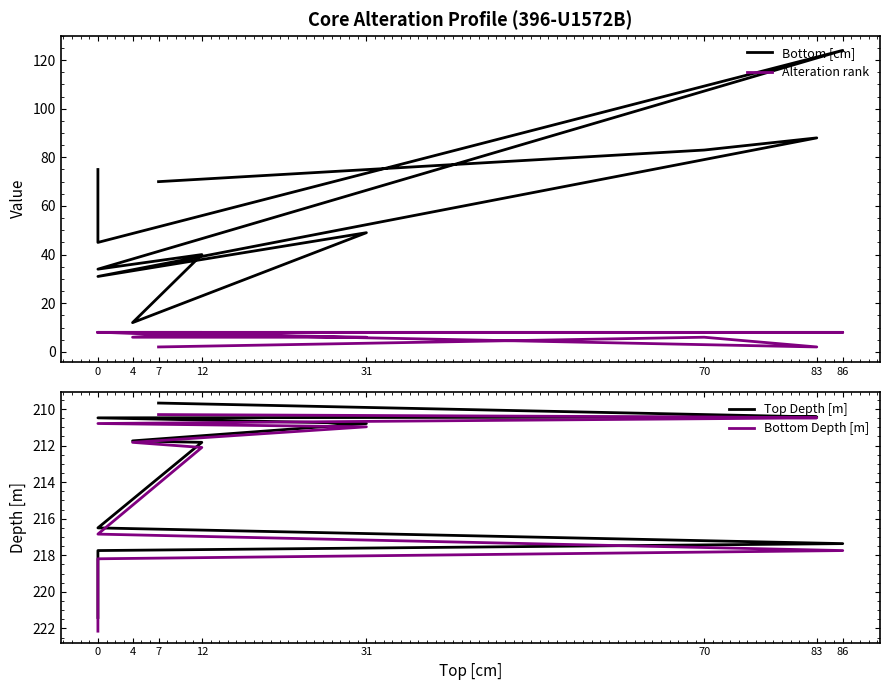

True or false: Alteration rank and Bottom Depth [m] intersect in this chart.

False